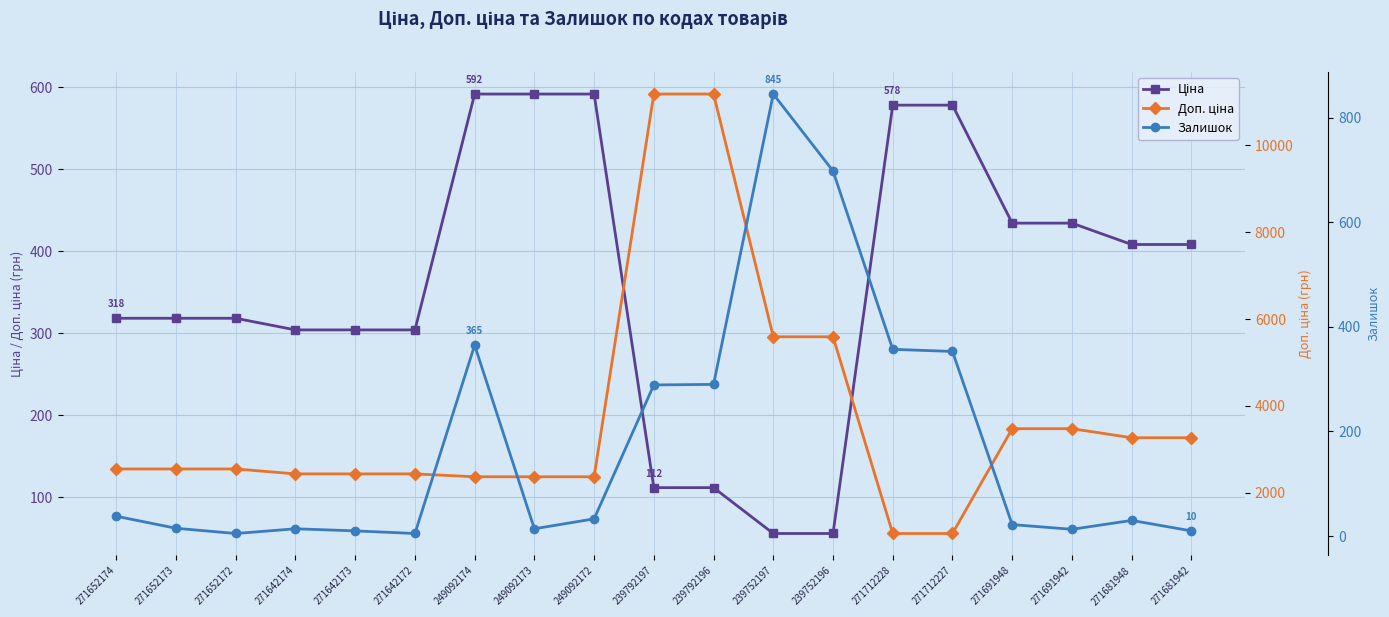

List the series in order of their peak value, highest first.

Доп. ціна, Залишок, Ціна